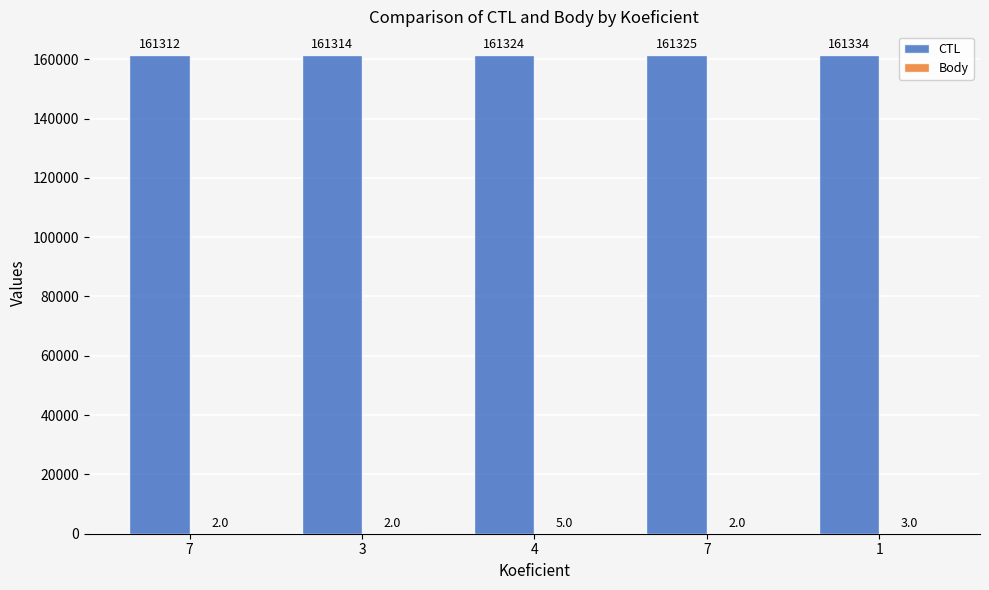

At which label is CTL closest to 161323?

4